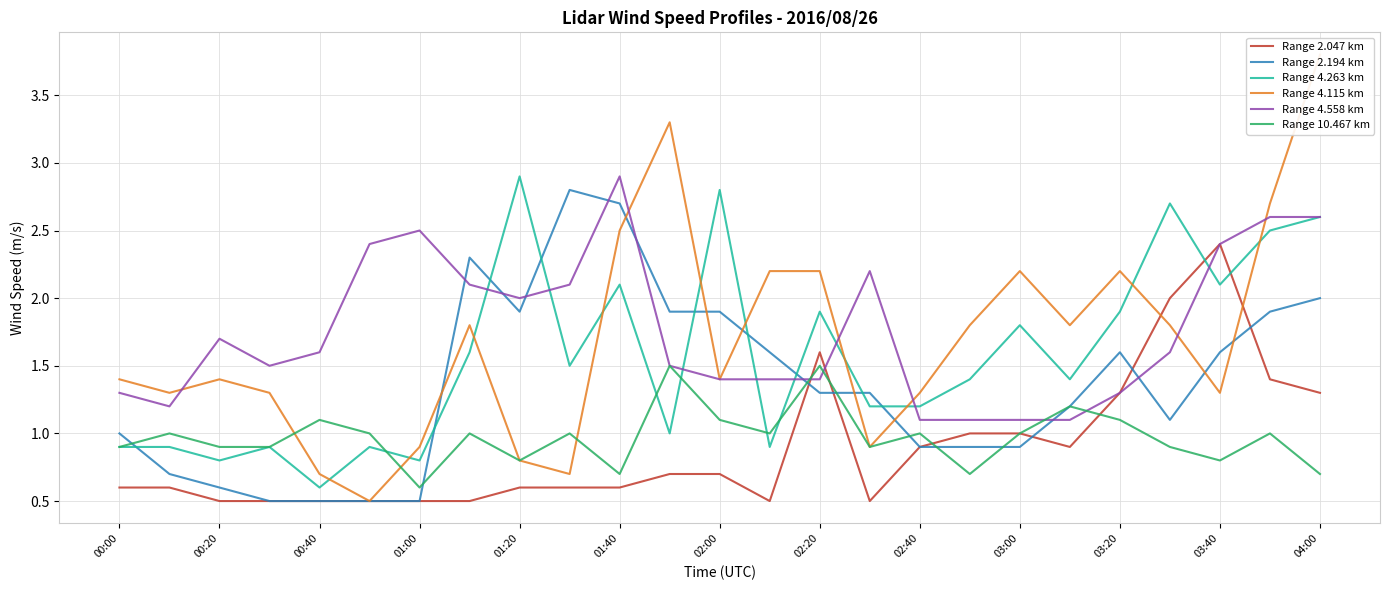

True or false: Range 4.558 km and Range 2.194 km cross at least once.

True